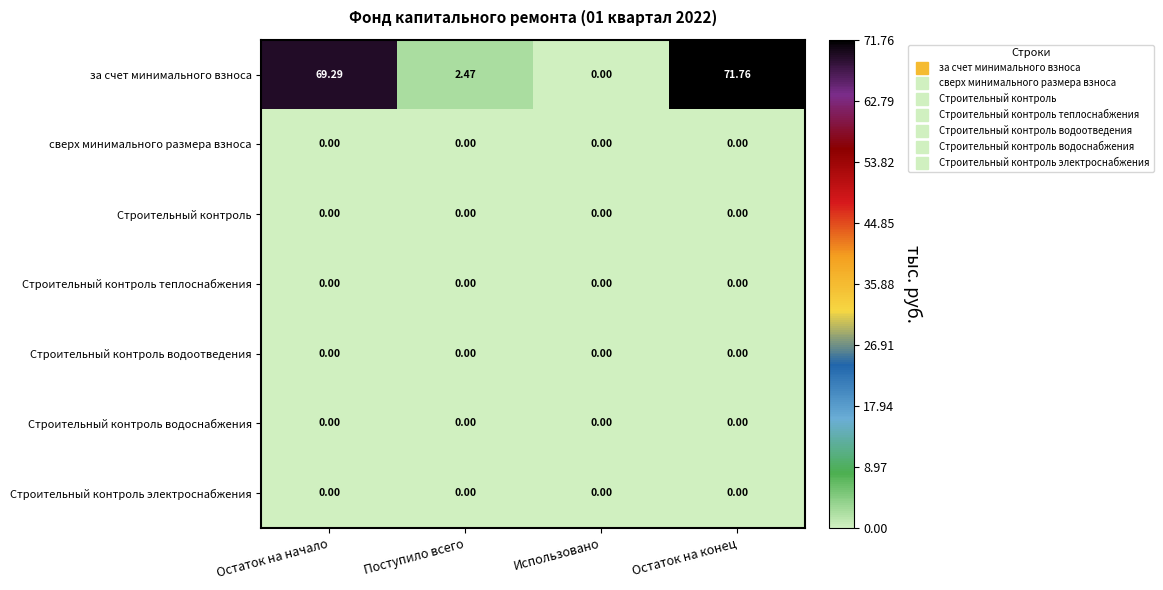

Which series has the largest total across all categories?

за счет минимального взноса